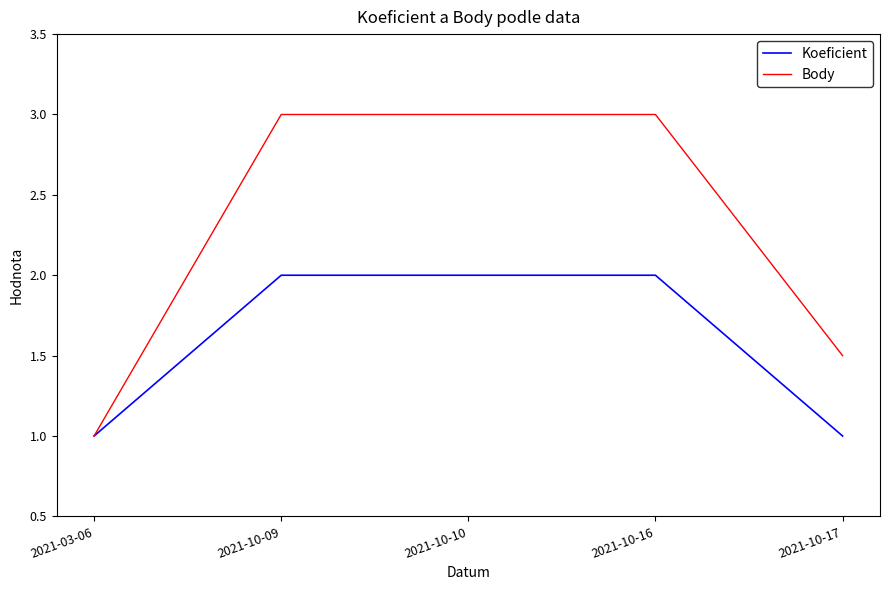

What position from the left is 2021-03-06?

1